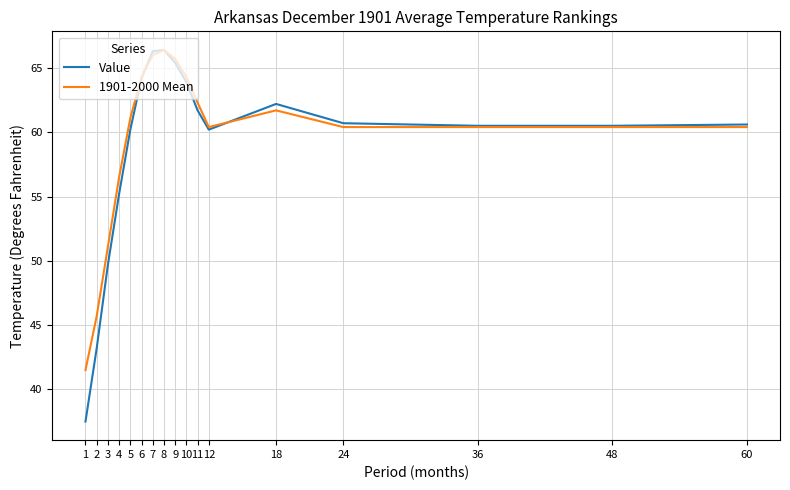

How many values in the 1901-2000 Mean series exceed 60?

13